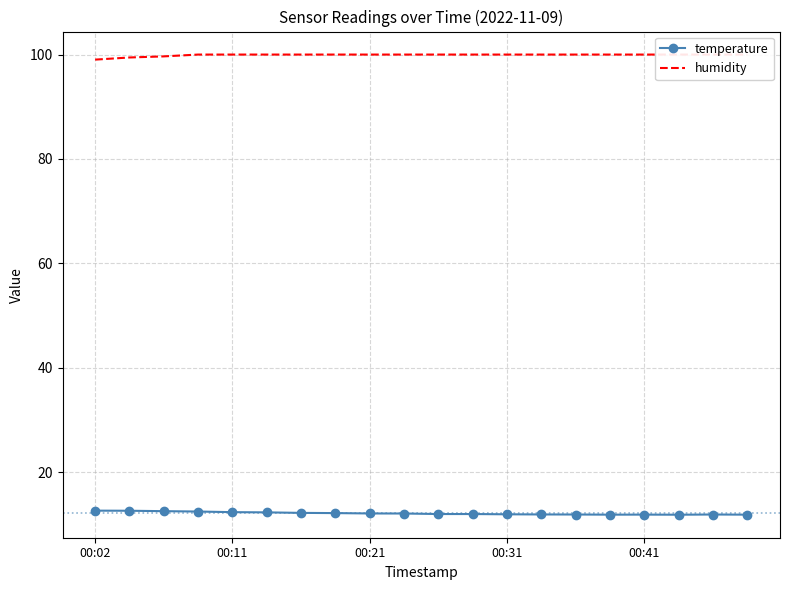

How many interior local valleys does the temperature series have?

2